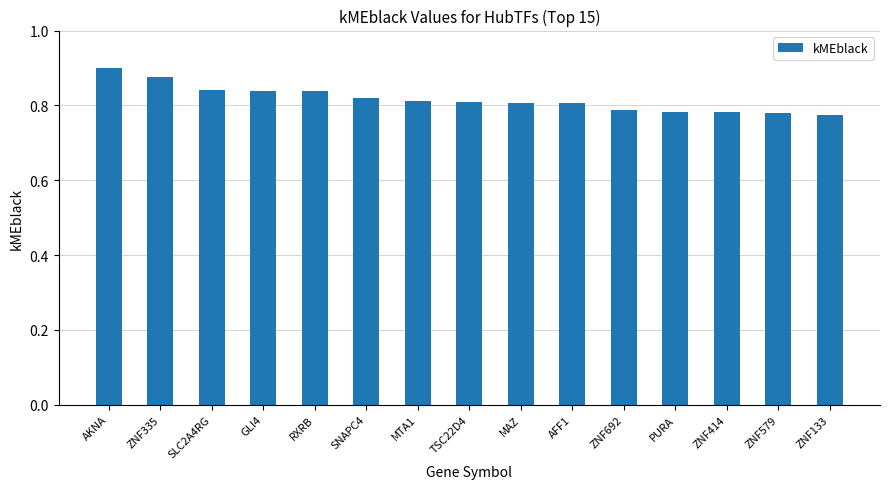

What is the difference between the second highest and second lowest values?

0.1